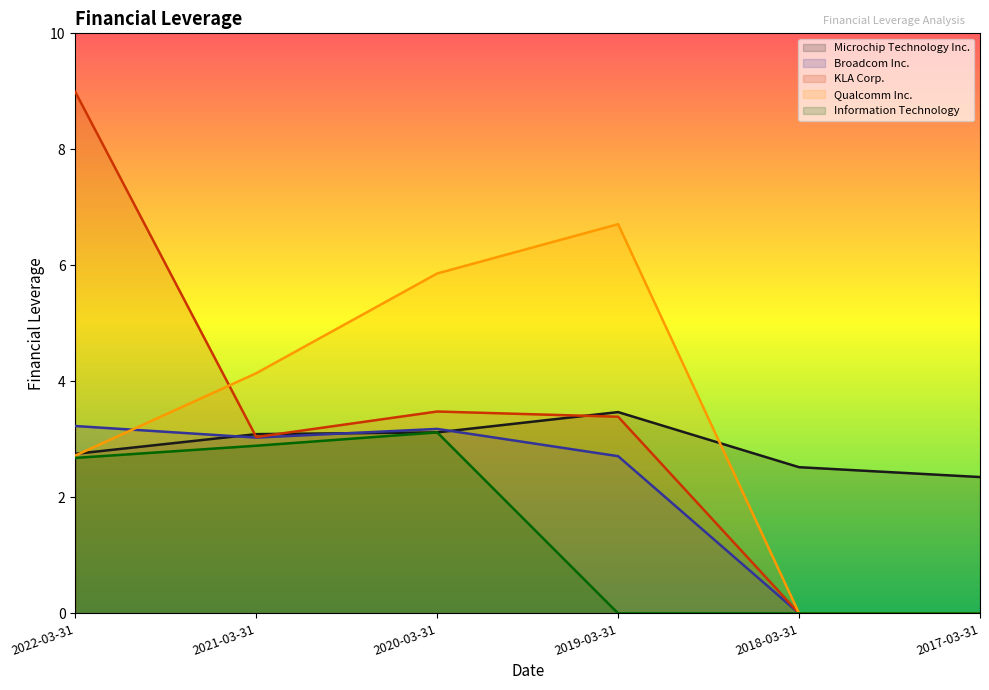

Reading right to left, what are all the values shown in this chart?

Microchip Technology Inc.: 2.4	2.5	3.5	3.1	3.1	2.8
Broadcom Inc.: 0.0	0.0	2.7	3.2	3.0	3.2
KLA Corp.: 0.0	0.0	3.4	3.5	3.0	9.0
Qualcomm Inc.: 0.0	0.0	6.7	5.9	4.1	2.7
Information Technology: 0.0	0.0	0.0	3.1	2.9	2.7